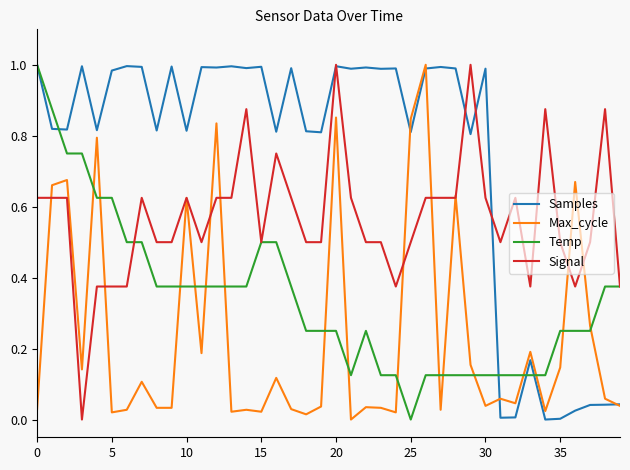

List the series in order of their overall mean, highest first.

Samples, Signal, Temp, Max_cycle